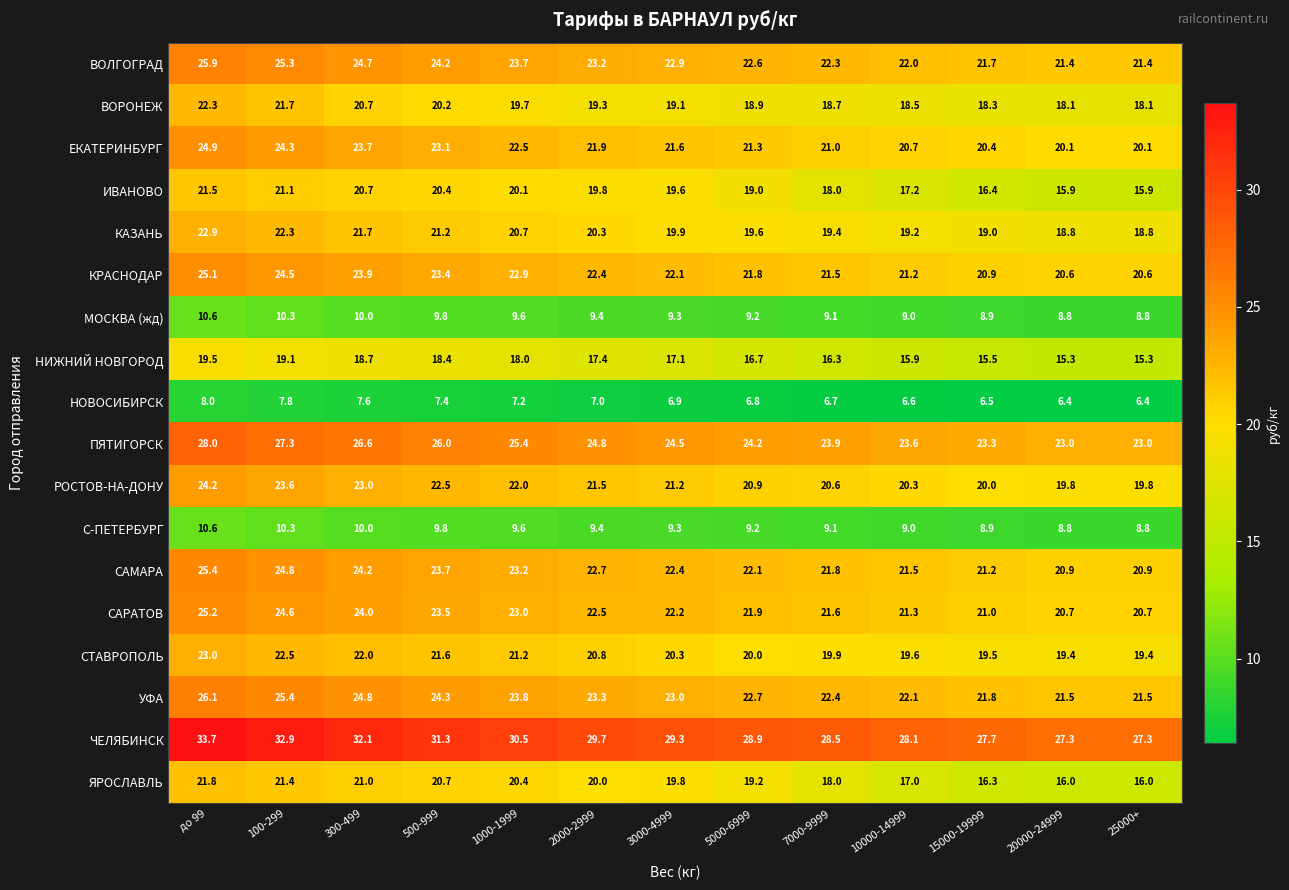

What is the difference between the maximum and minimum values in the С-ПЕТЕРБУРГ series?

1.8